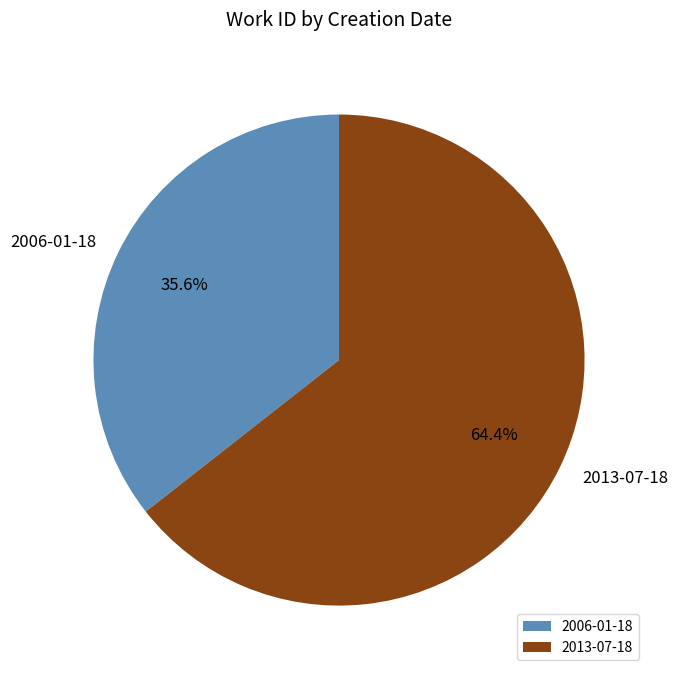

What is the ratio of the value at 2006-01-18 to the value at 2013-07-18?

0.6